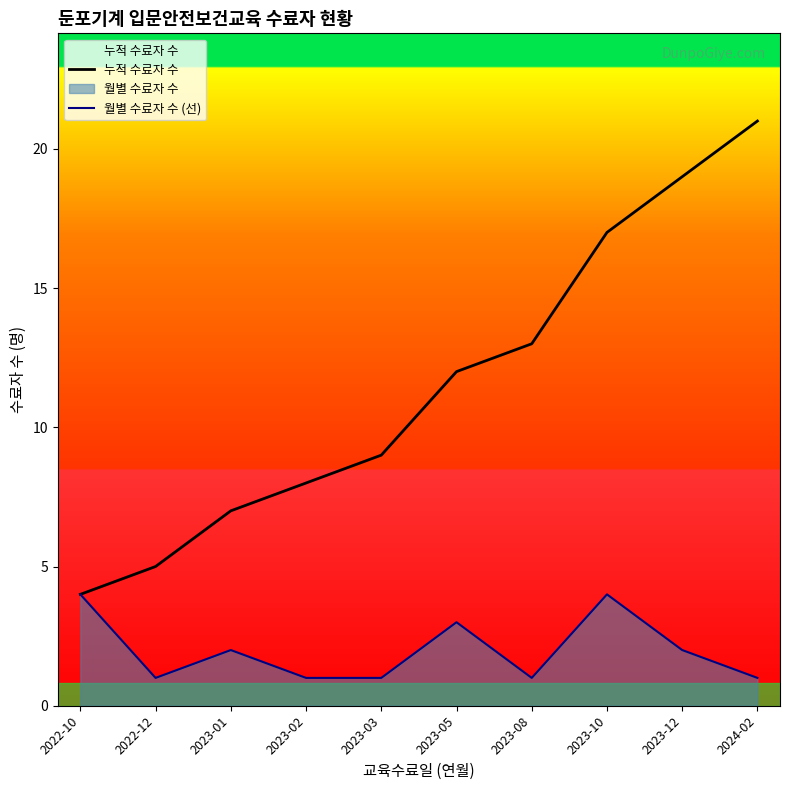

Reading left to right, transcribe all the data shown in this chart.

누적 수료자 수: 2022-10=4	2022-12=5	2023-01=7	2023-02=8	2023-03=9	2023-05=12	2023-08=13	2023-10=17	2023-12=19	2024-02=21
월별 수료자 수 (선): 2022-10=4	2022-12=1	2023-01=2	2023-02=1	2023-03=1	2023-05=3	2023-08=1	2023-10=4	2023-12=2	2024-02=1